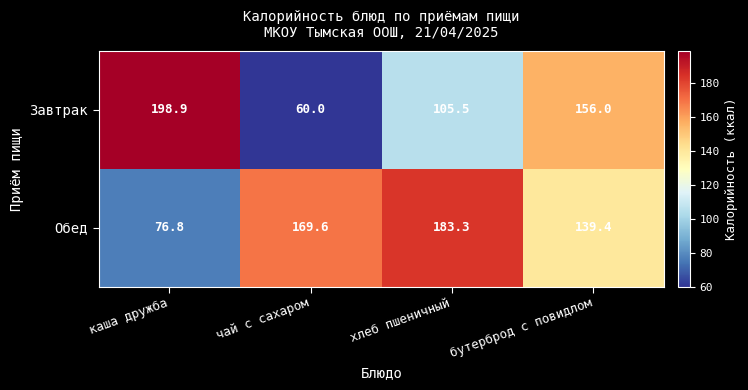

Reading left to right, extract all data points from this chart.

Завтрак: каша дружба=198.9	чай с сахаром=60.0	хлеб пшеничный=105.5	бутерброд с повидлом=156.0
Обед: каша дружба=76.8	чай с сахаром=169.6	хлеб пшеничный=183.3	бутерброд с повидлом=139.4